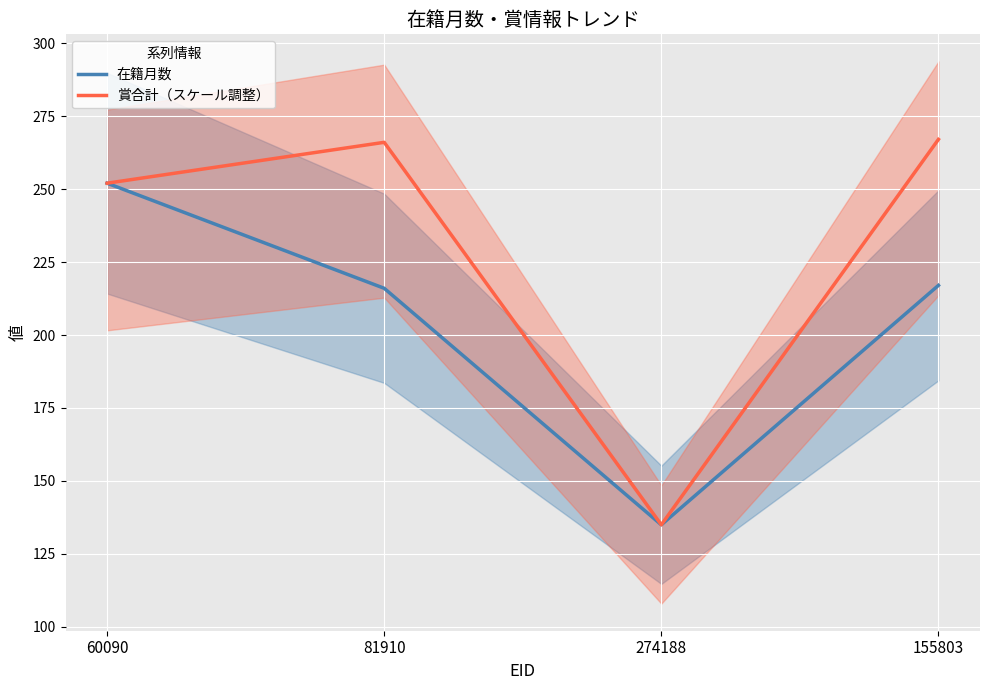

True or false: 在籍月数 has more than 0 points higher than both neighbors.

False